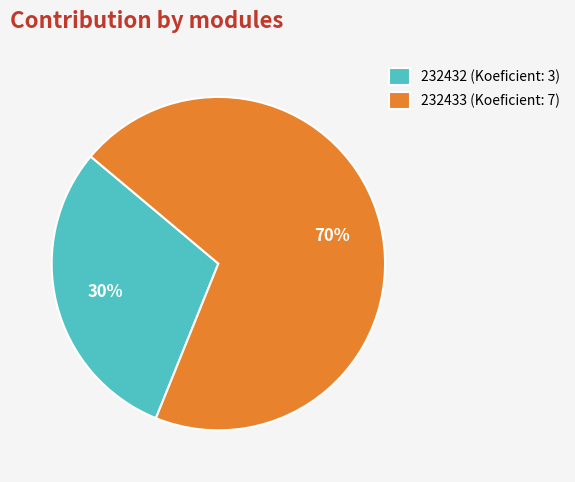

Approximately how many times larger is the value at 232432 compared to 232433?

0.4